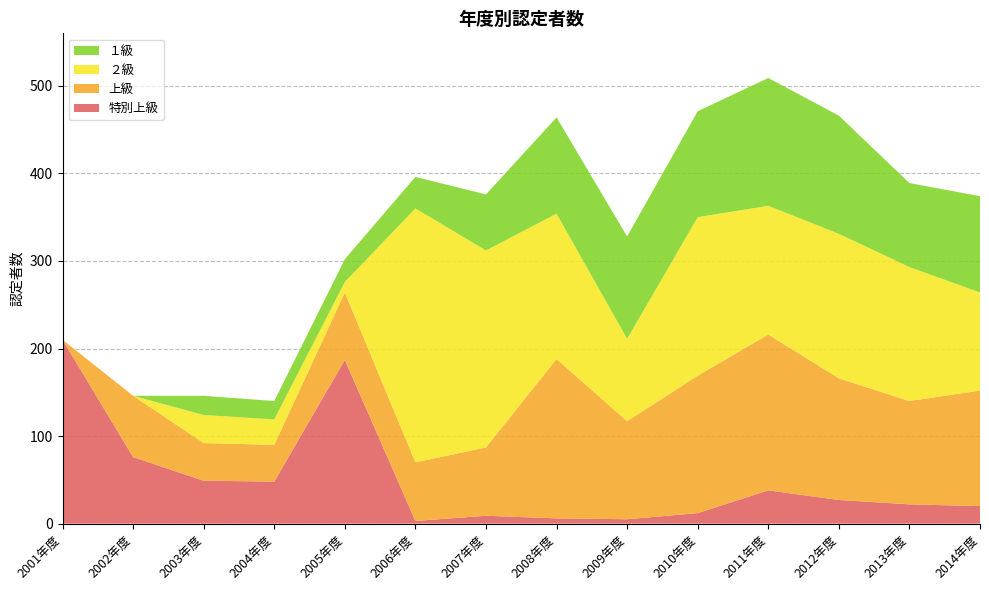

Reading right to left, transcribe all the data shown in this chart.

特別上級: 20	22	27	38	12	5	6	9	3	187	48	49	76	210
上級: 132	118	139	178	157	112	182	78	67	77	42	43	70	0
２級: 112	153	165	147	181	94	166	225	290	12	29	32	0	0
１級: 110	96	135	146	121	117	110	64	36	26	21	22	0	0